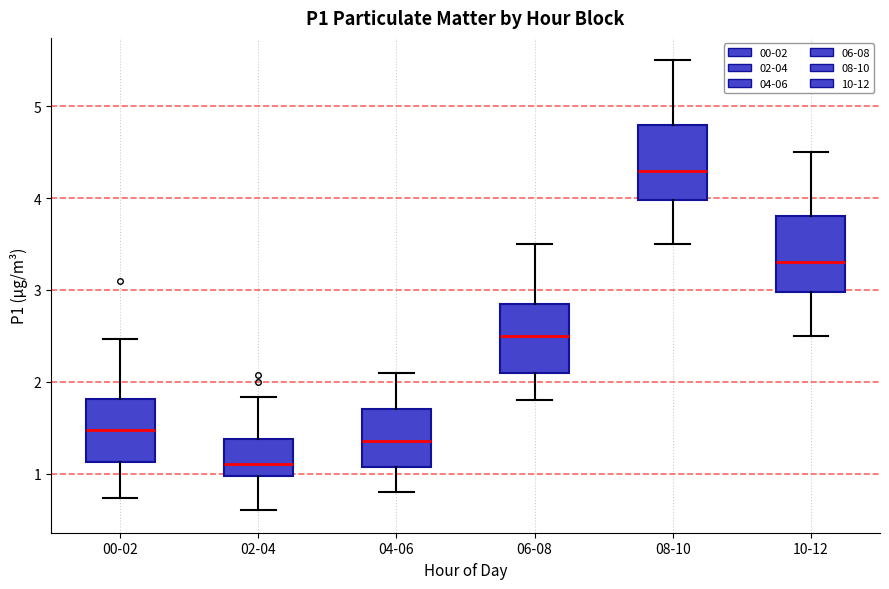

Reading left to right, read every box against the y-axis: the position of its median line, the range the box covers, and the ends of its whiskers. The values are not printed on the chart, so give them approximately, as read against the axis.

00-02: median 1.5, box 1.1 to 1.8, whiskers 0.7 to 2.5
02-04: median 1.1, box 1.0 to 1.4, whiskers 0.6 to 1.8
04-06: median 1.4, box 1.1 to 1.7, whiskers 0.8 to 2.1
06-08: median 2.5, box 2.1 to 2.9, whiskers 1.8 to 3.5
08-10: median 4.3, box 4.0 to 4.8, whiskers 3.5 to 5.5
10-12: median 3.3, box 3.0 to 3.8, whiskers 2.5 to 4.5